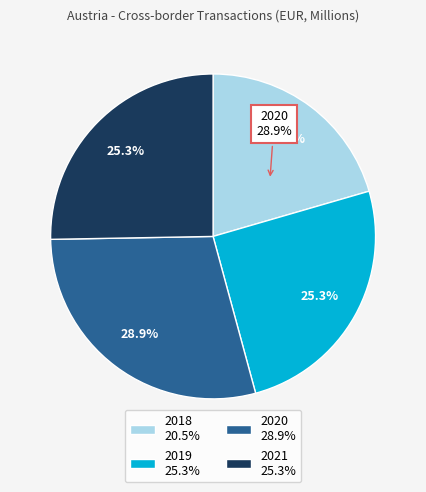

What is the total percentage of 2021 and 2020?

54.2%